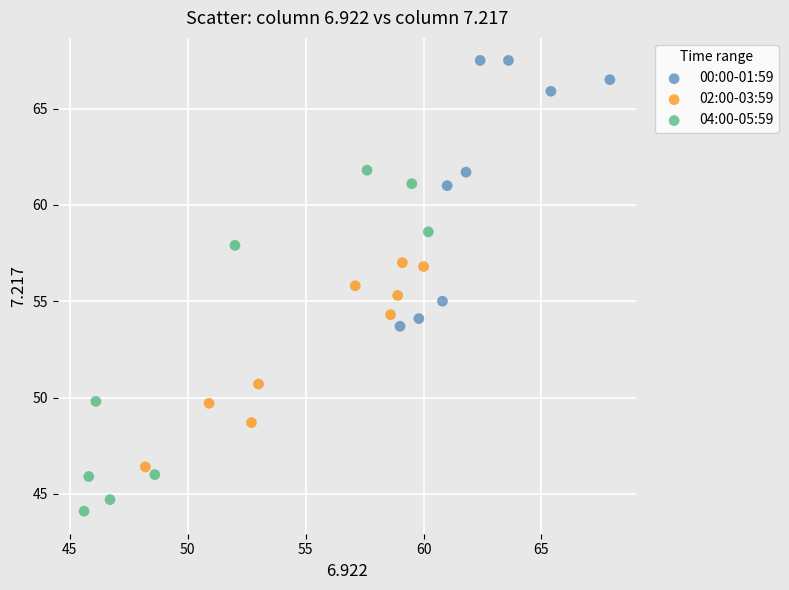

Which series has the widest spread of Y values?

04:00-05:59